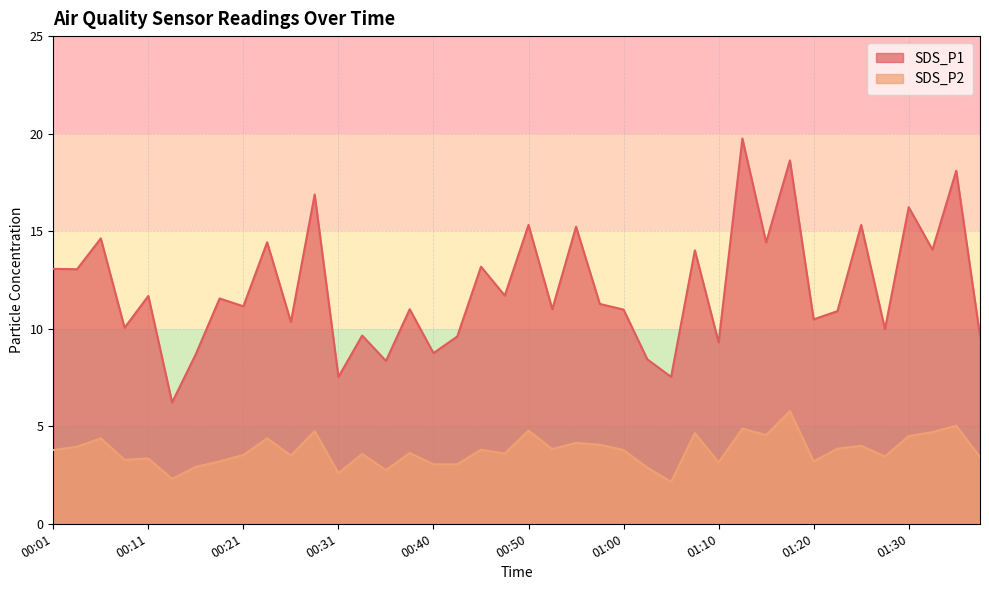

How many data points in SDS_P2 are less than 3?

6